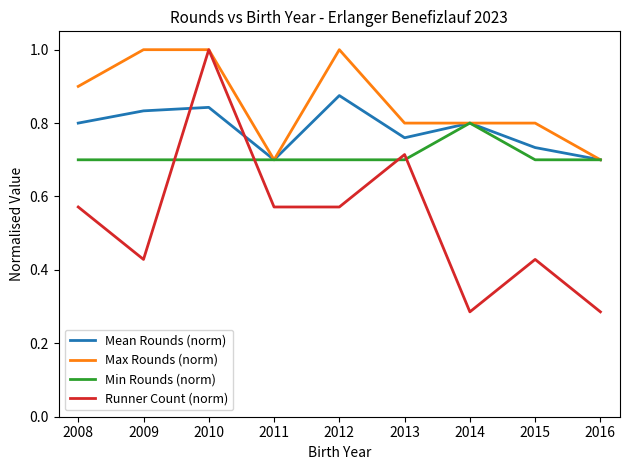

True or false: Max Rounds (norm) has a value of 1.8 at 2010.

False